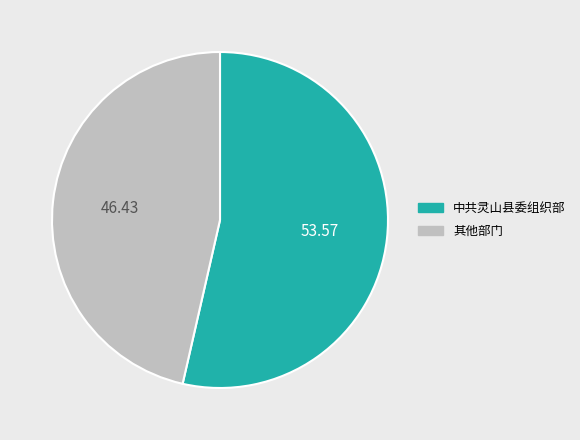

How many slices are in this pie chart?

2